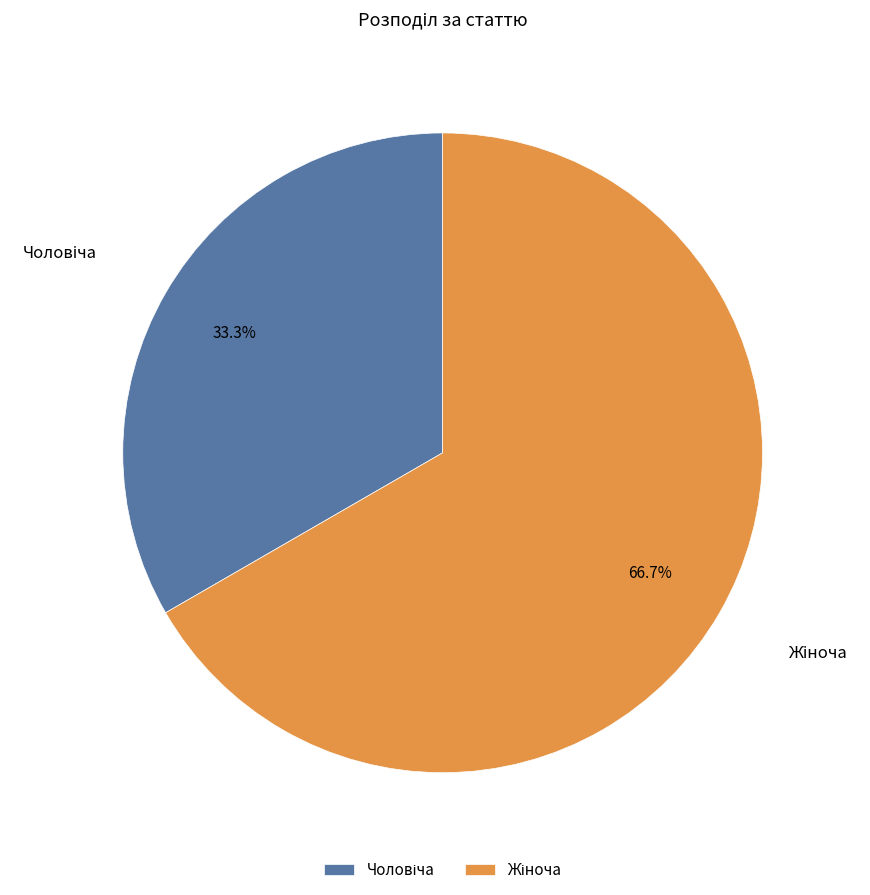

Does any single category account for the majority?

Yes